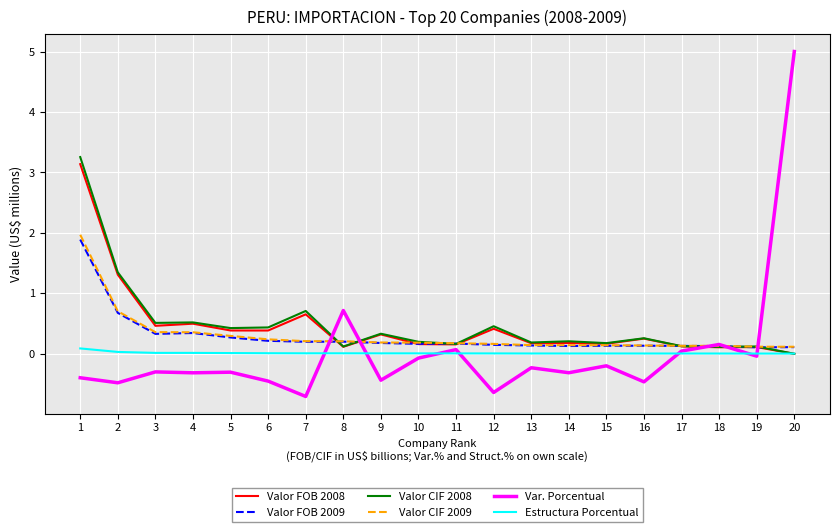

Is it true that Valor FOB 2008 equals 0.4 at 6?

True